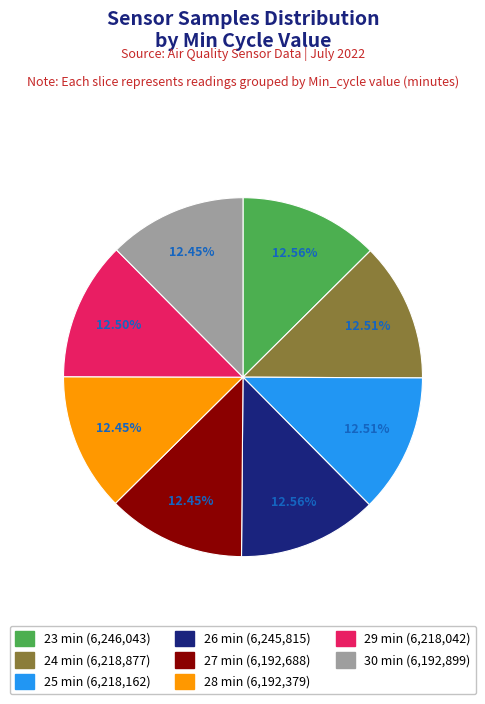

Does 23 min represent more than half of the total?

No